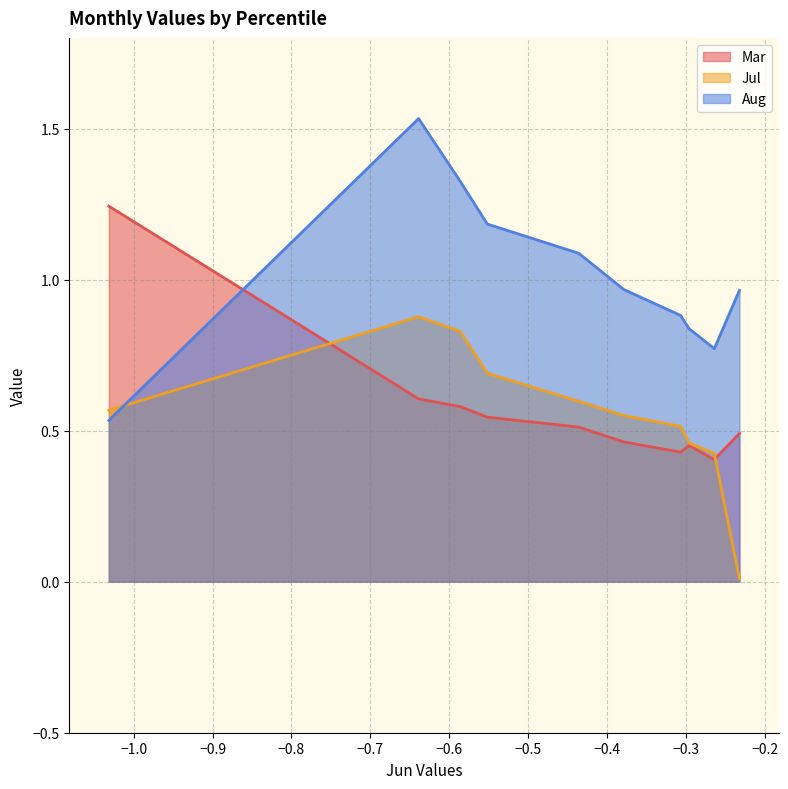

What is the total value across all series at pct95?

1.5